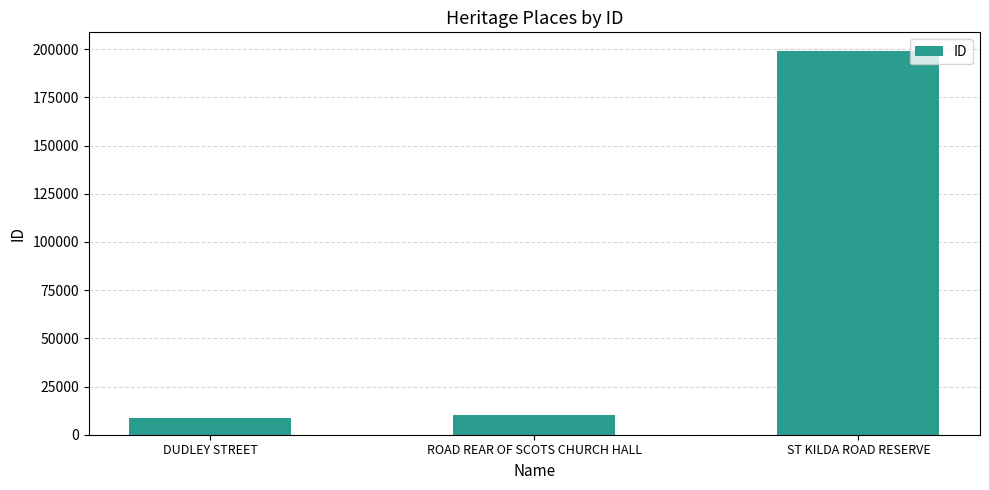

Which label corresponds to the largest value in the chart?

ST KILDA ROAD RESERVE